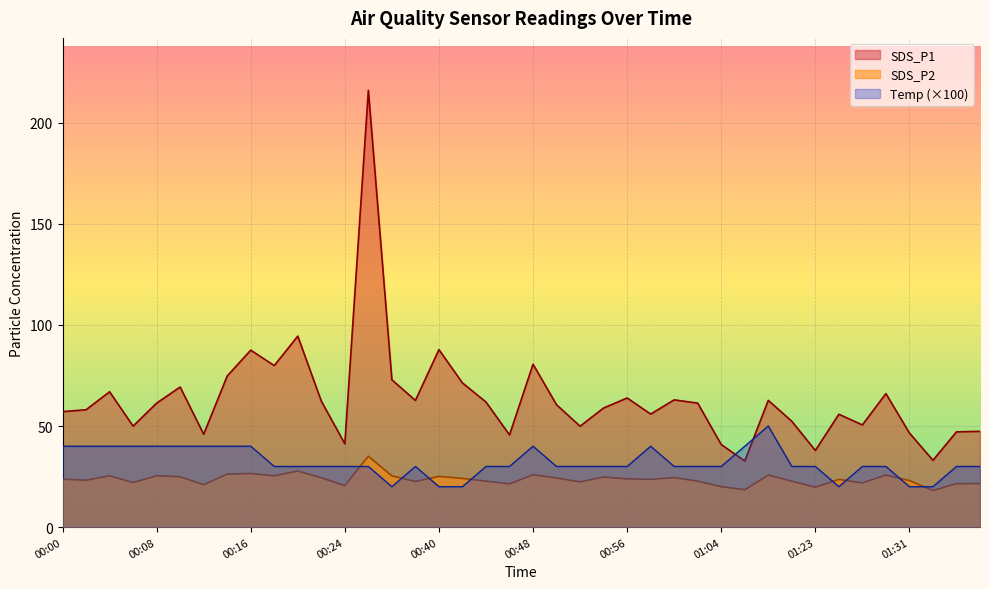

True or false: Temp has more than 0 interior local peaks.

True